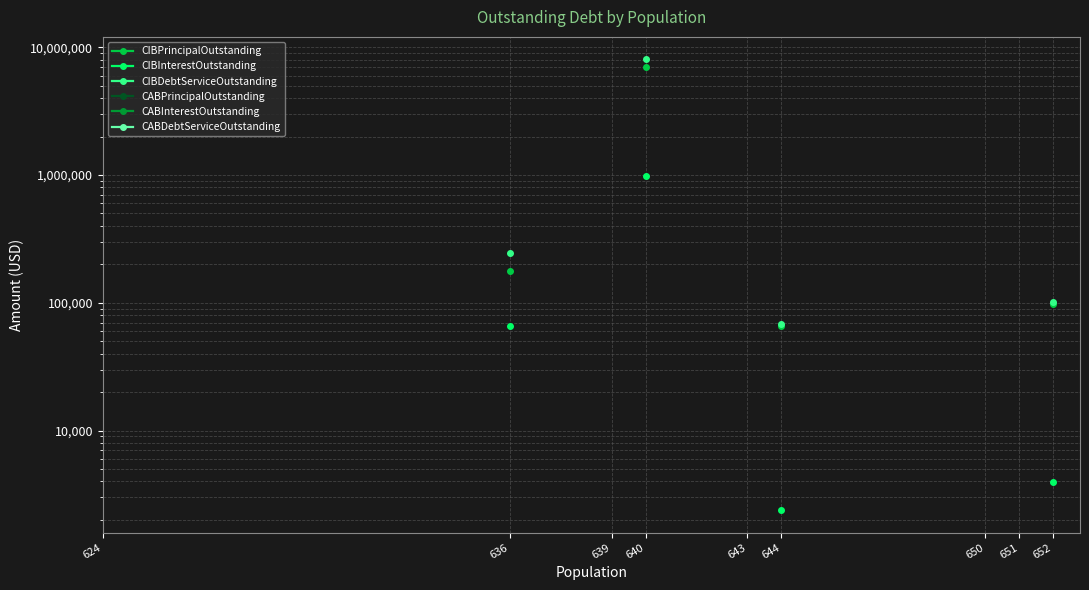

How many values in CIBPrincipalOutstanding are above zero?

4